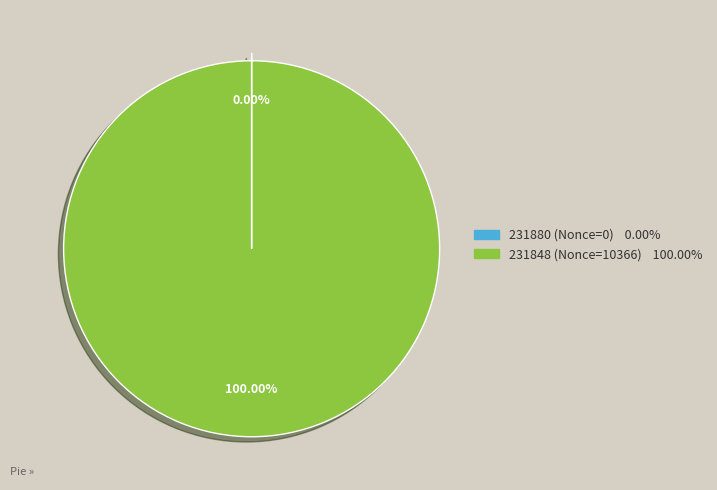

To the nearest percent, what is the average slice percentage?

50%